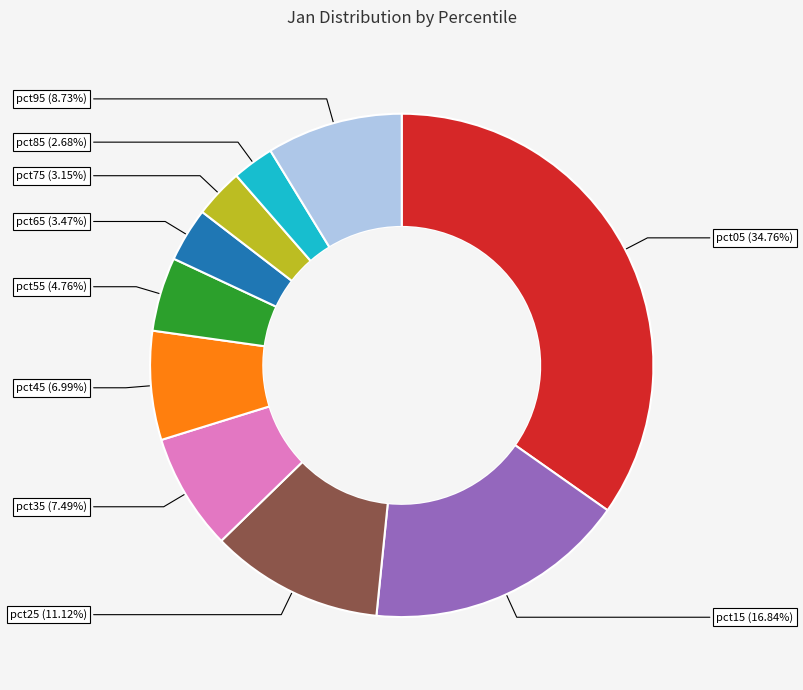

Is there a majority slice in this chart?

No